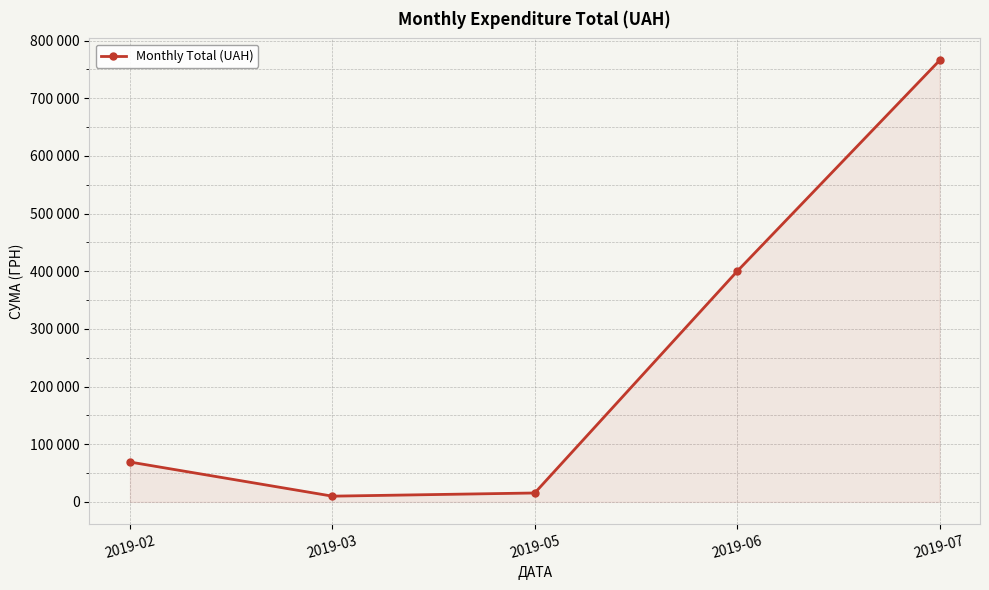

What is the value of the 4th point from the left?

399806.0